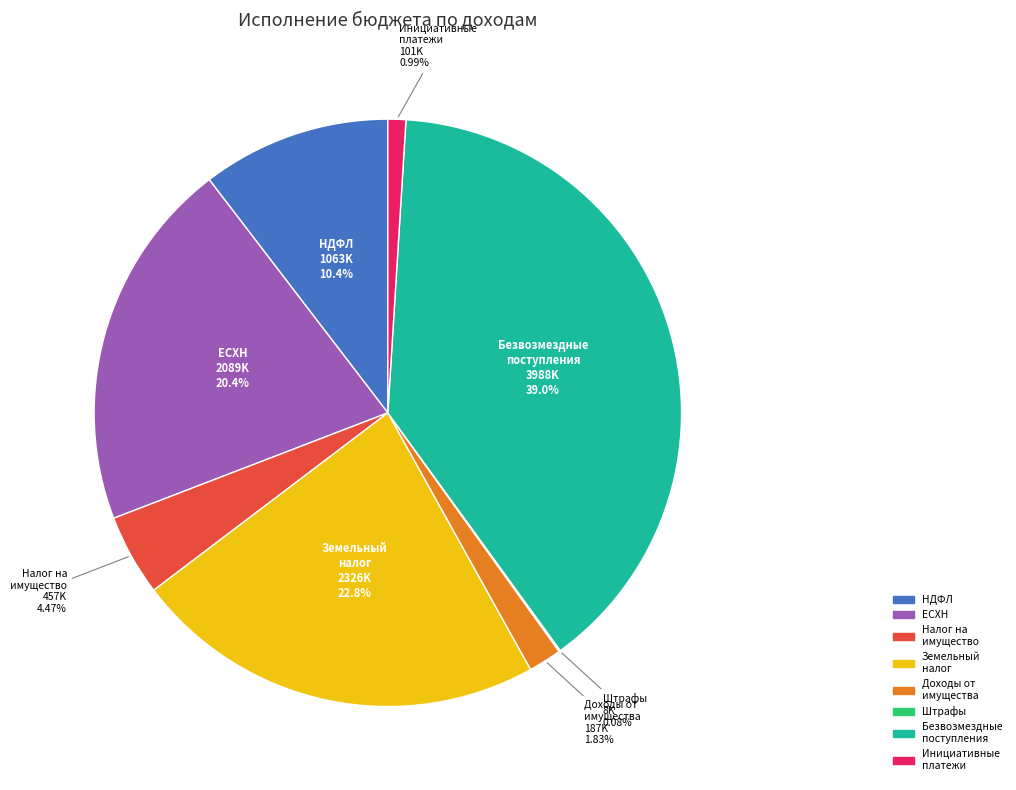

Which category has the biggest portion of the pie?

Безвозмездные поступления